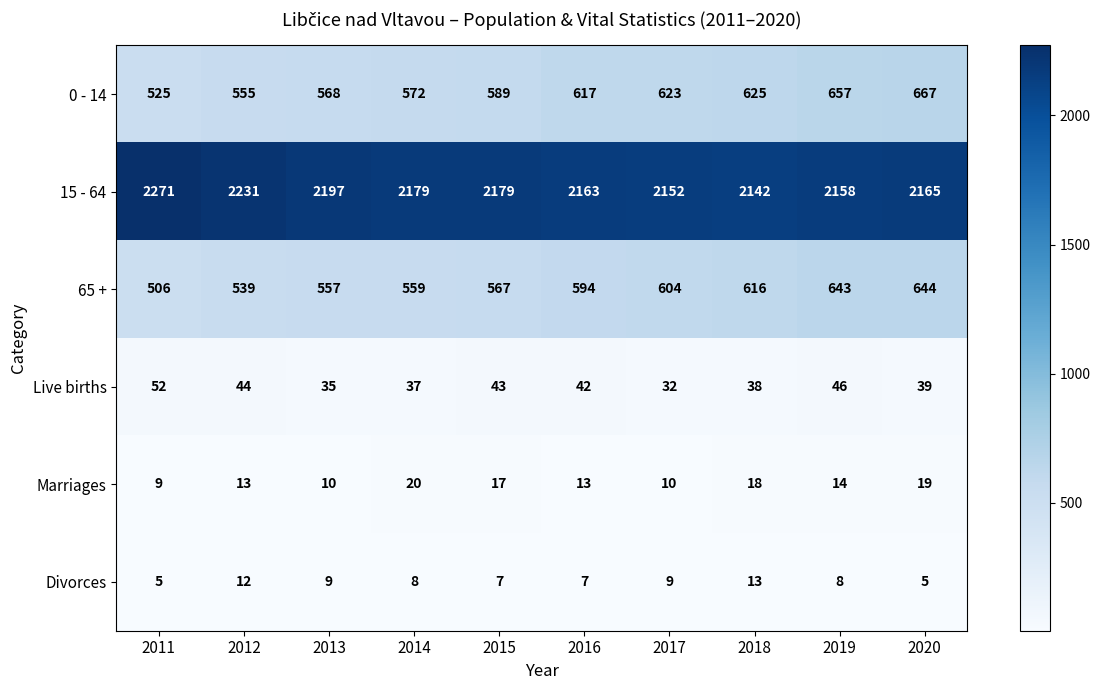

At which label is 0 - 14 closest to 596?

2015